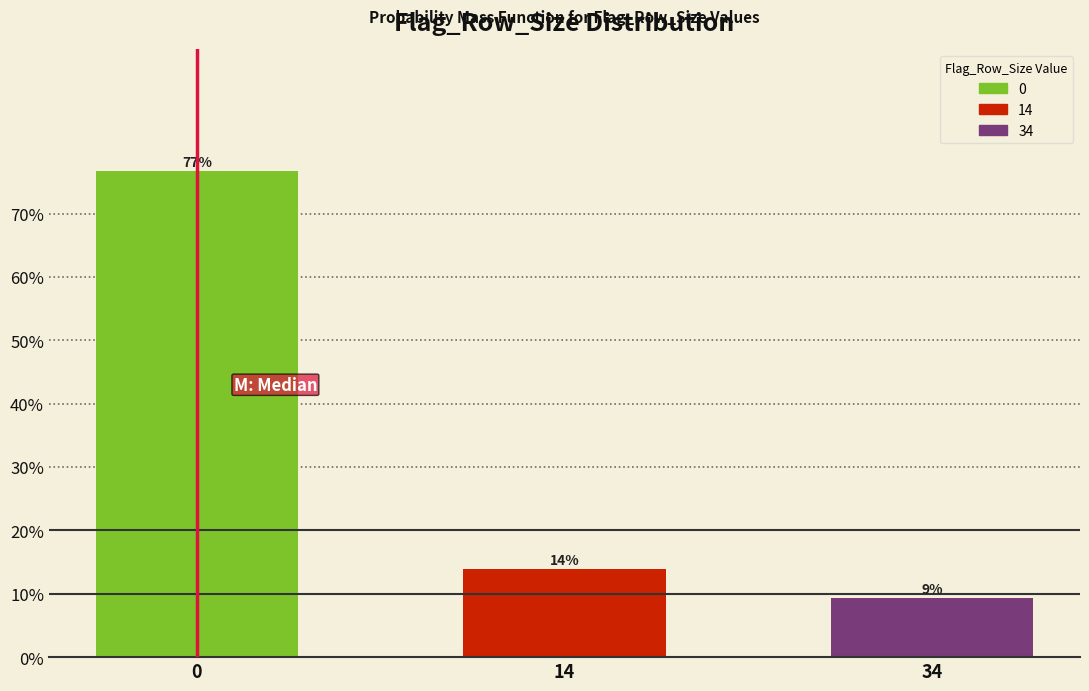

What is the value of the 2nd bar from the left?

14.0